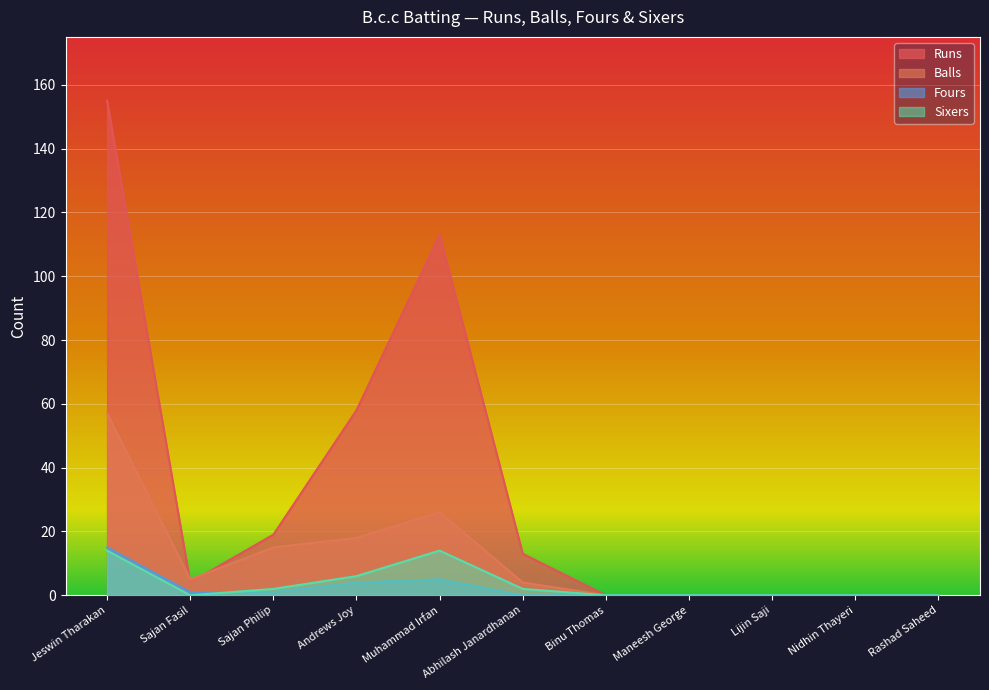

What is the spread (max minus min) of values at Abhilash Janardhanan?

13